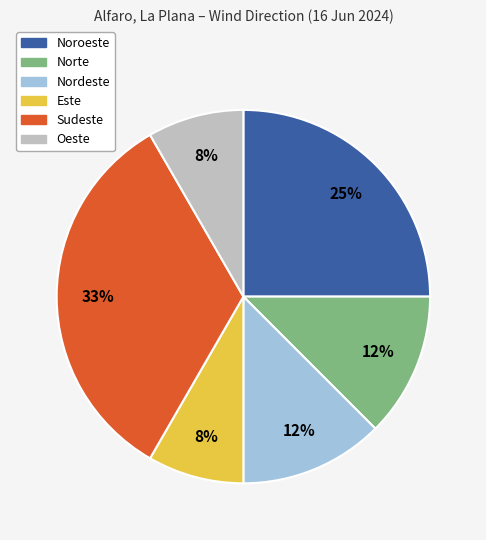

What is the ratio of the value at Oeste to the value at Noroeste?

0.3